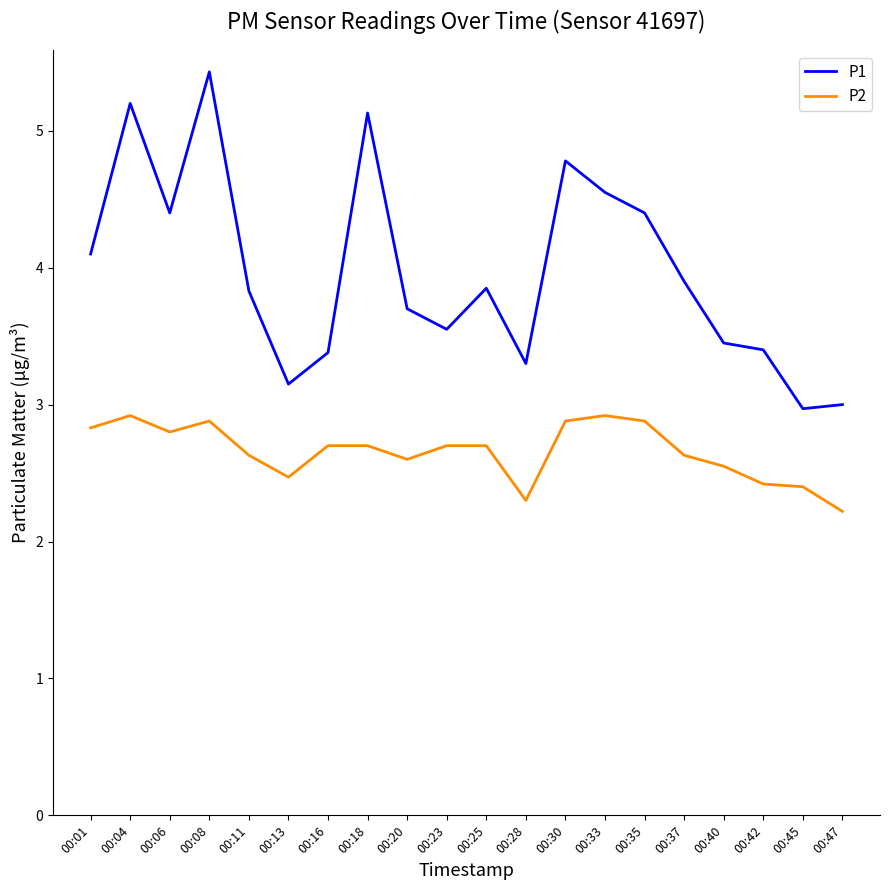

True or false: P1 and P2 intersect in this chart.

False